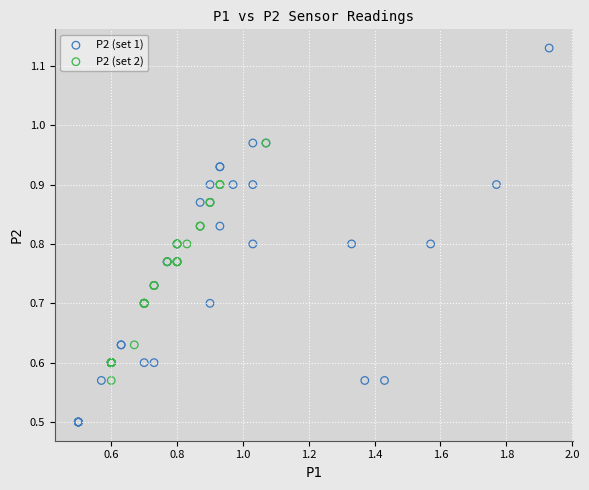

Which series contains the lowest Y value?

P2 (set 1)